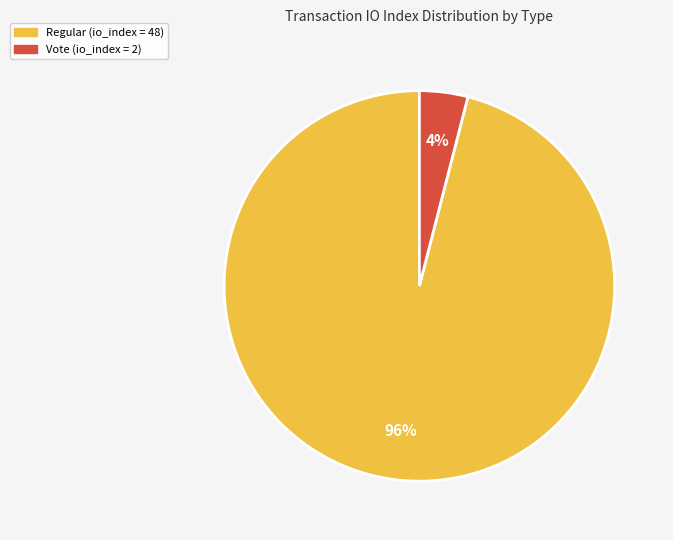

How many slices are in this pie chart?

2